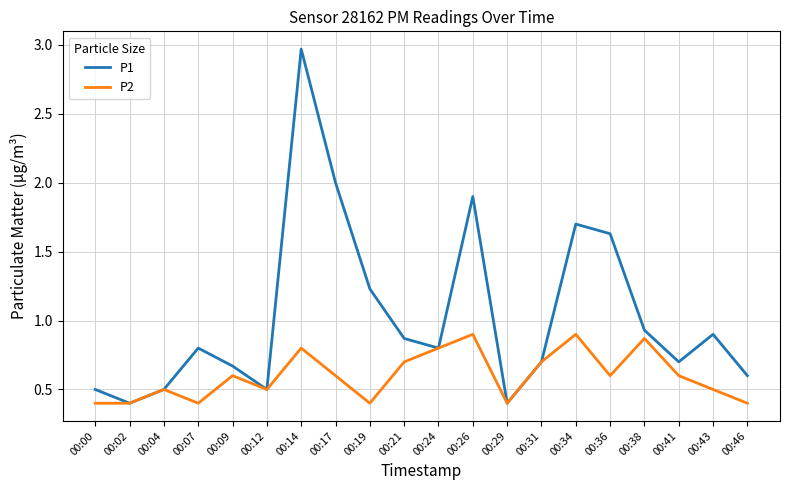

How many interior local peaks does the P2 series have?

6